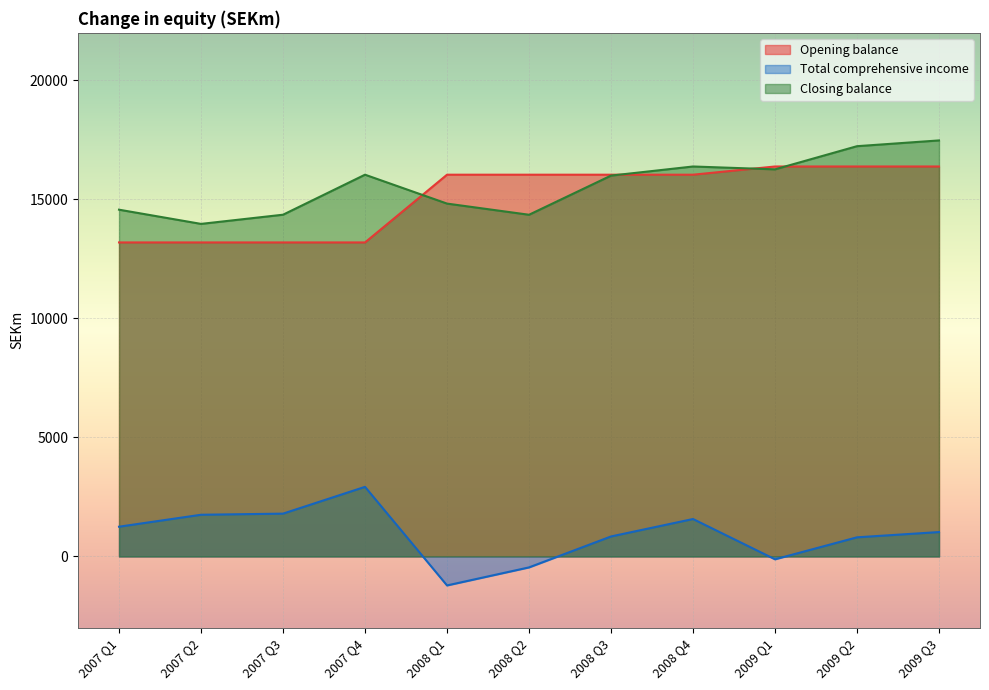

The Closing balance series shows 27058 at 2008 Q4. True or false?

False